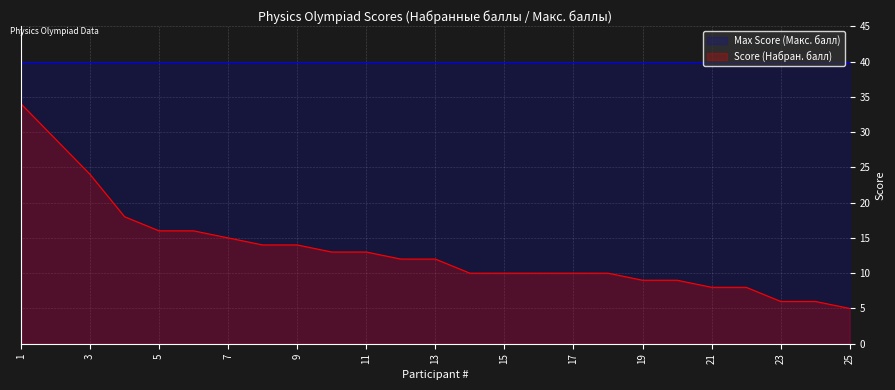

What is the ratio of the value at 3 to the value at 25?

4.8